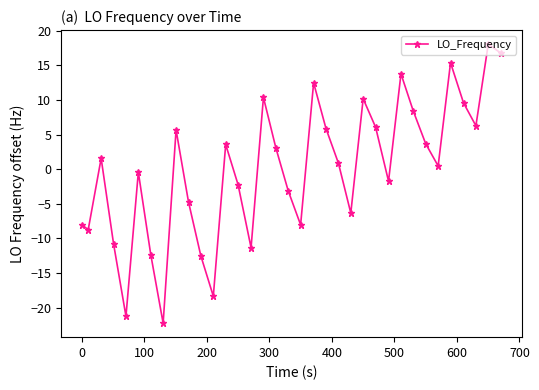

True or false: there are more than 1 points higher than both neighbors.

True